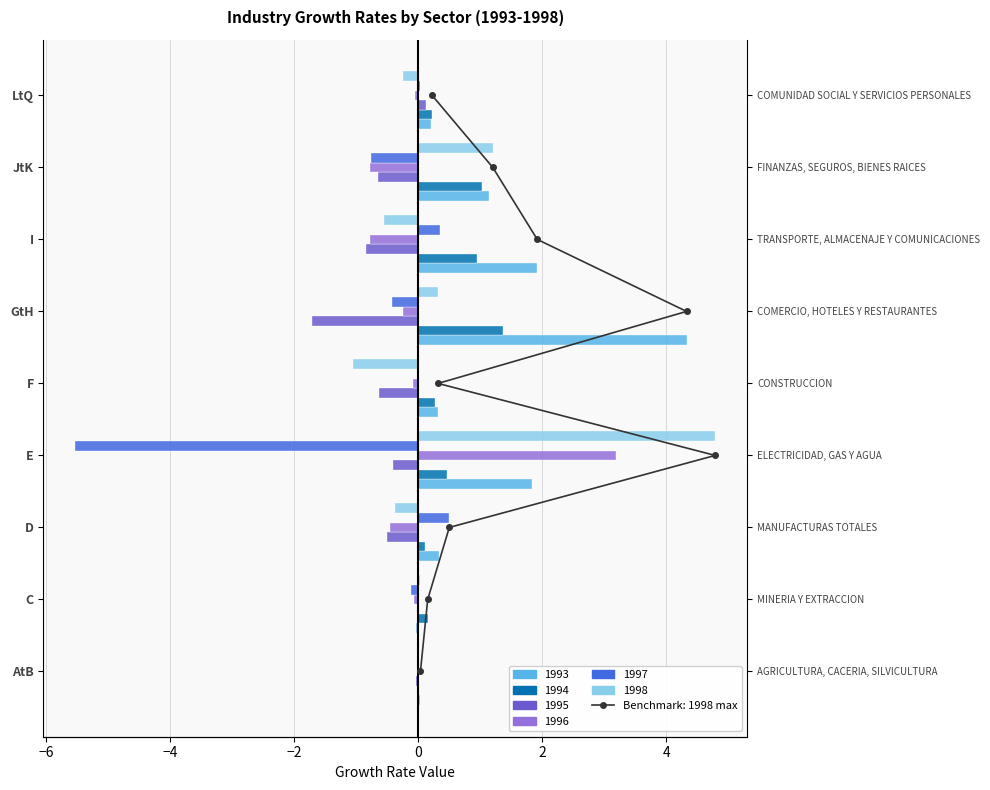

What is the label of the 7th bar from the right?

D